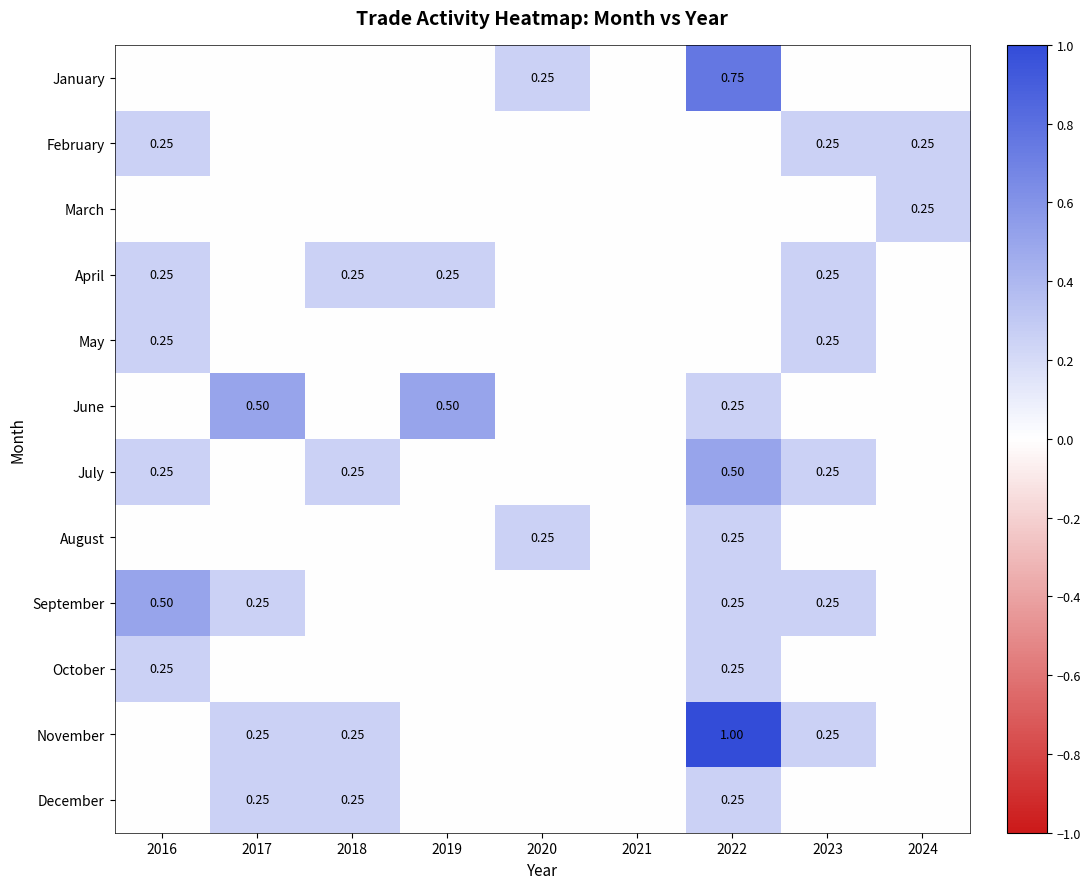

What is the average value of the February series?

0.1